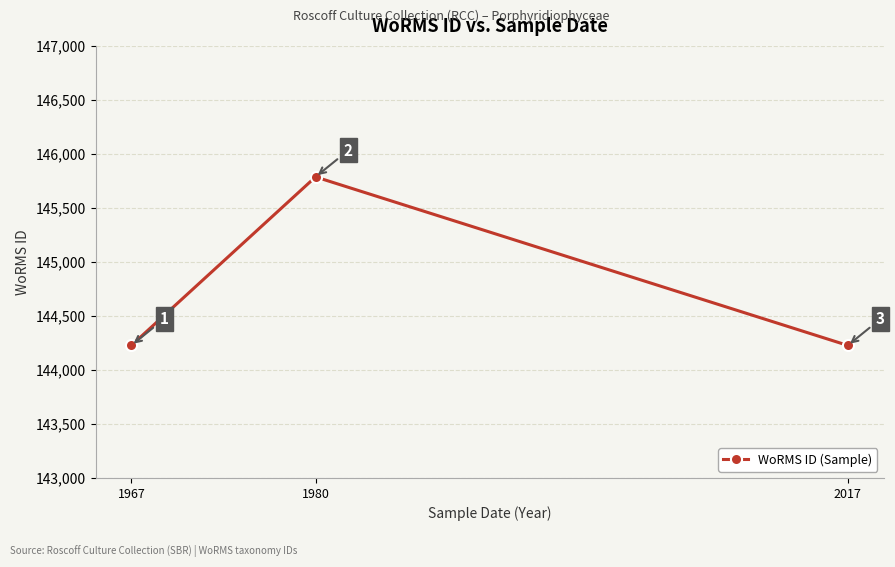

The value at 1967 is 144227. True or false?

True